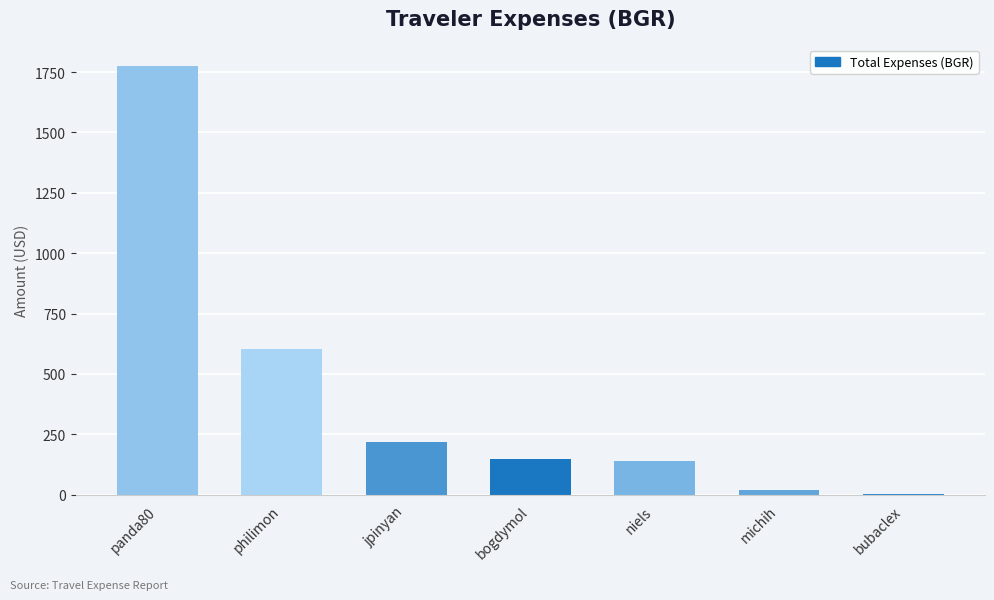

Read the value at bogdymol.

146.5